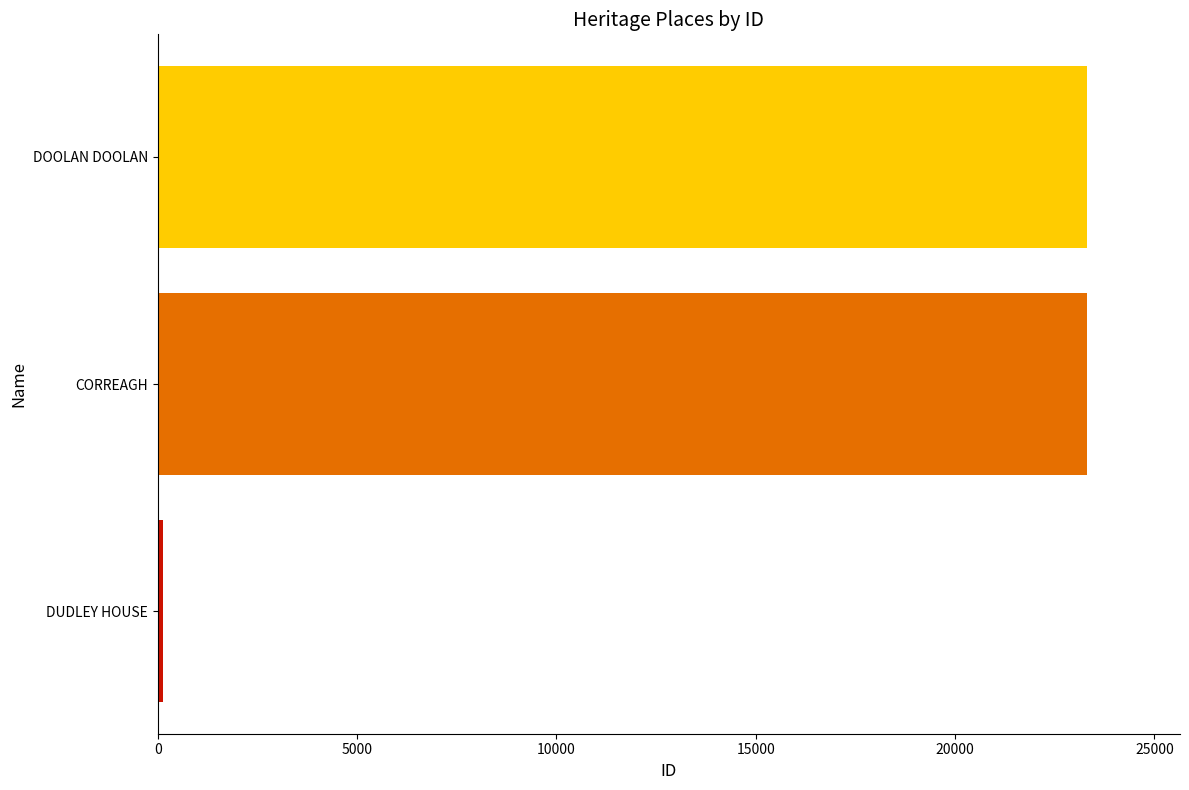

What is the average value?

15590